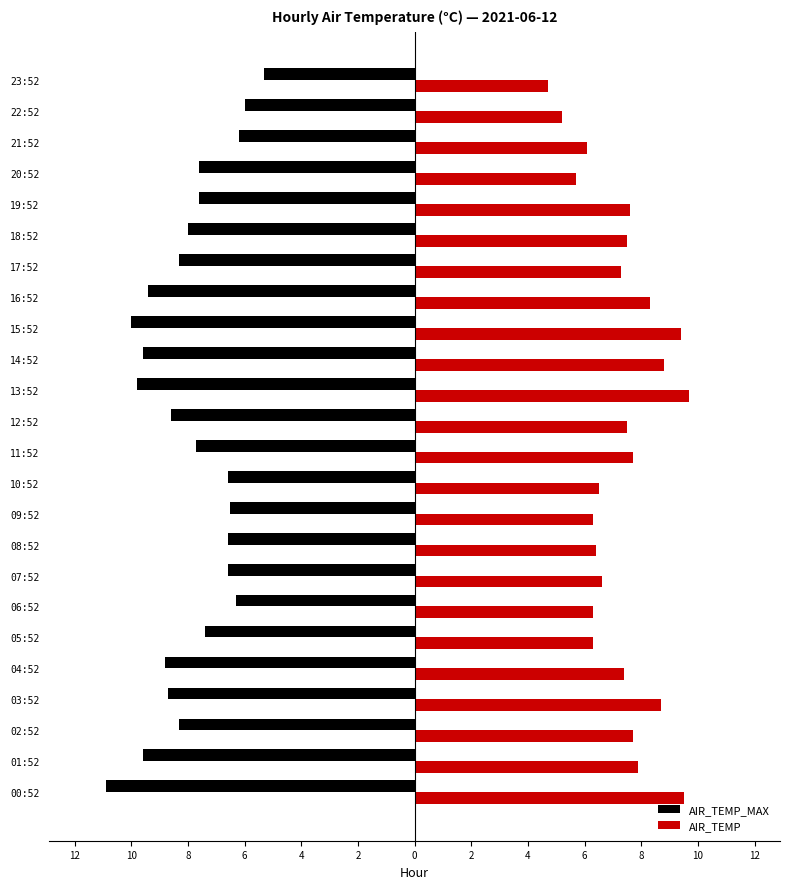

What are all the series names shown in the legend?

AIR_TEMP_MAX, AIR_TEMP